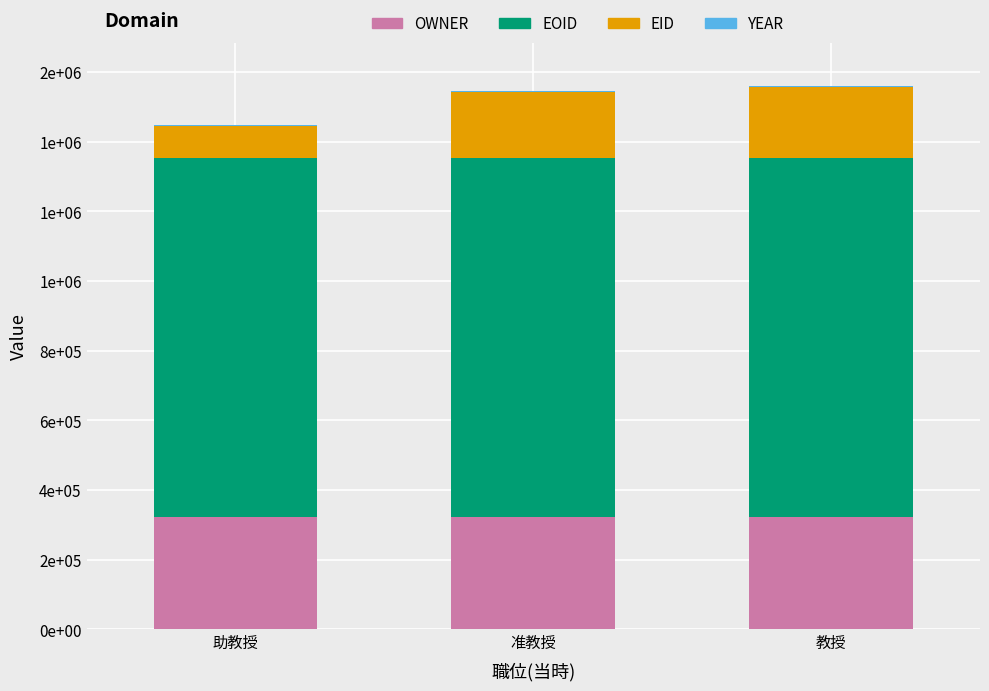

True or false: YEAR has a value of 2010 at 助教授.

True